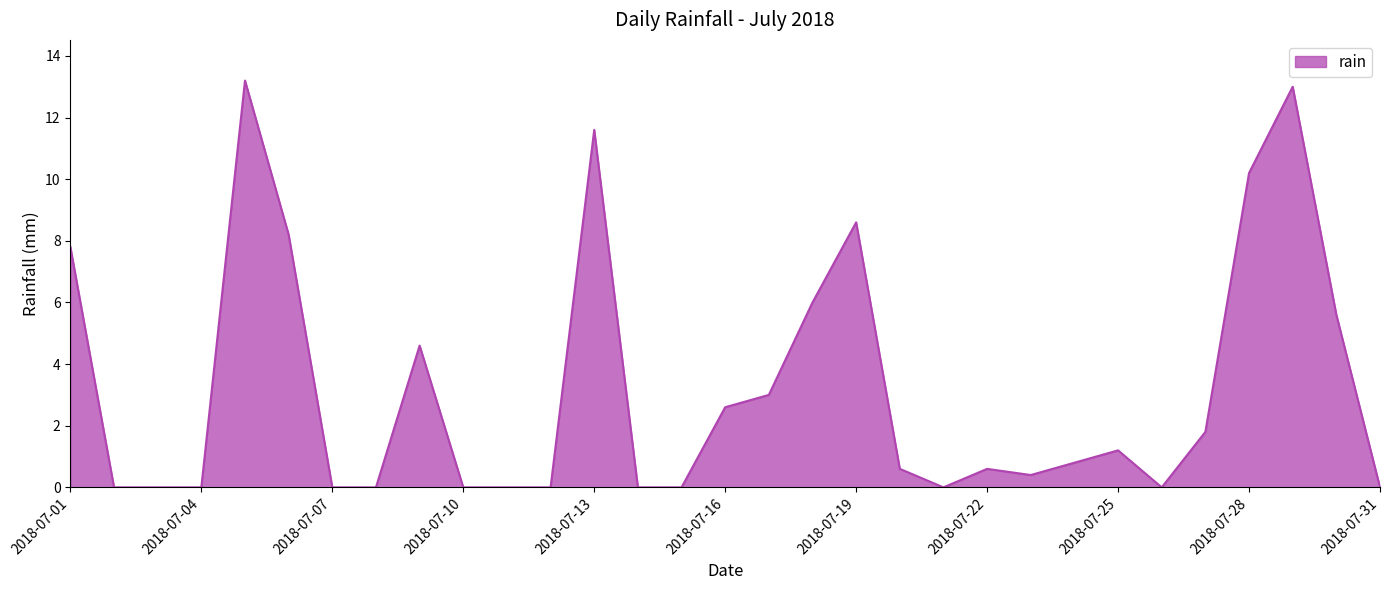

What is the difference between the maximum and minimum values?

13.2